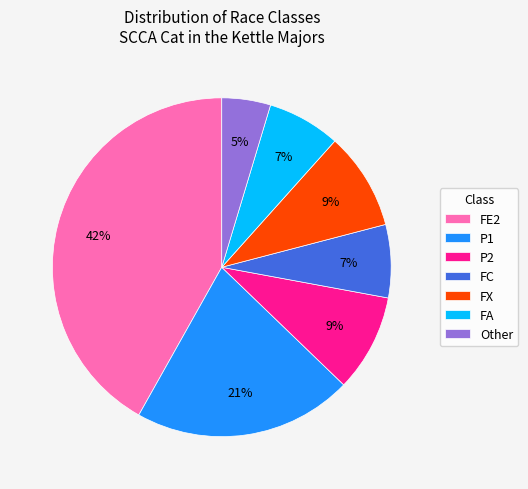

Between P1 and Other, which is larger?

P1